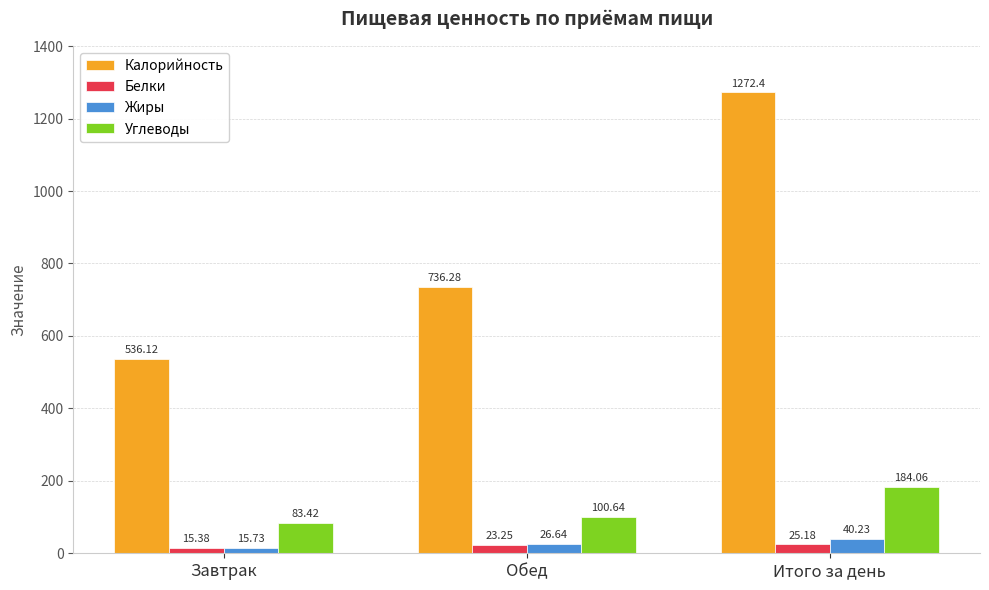

What is the sum of all Углеводы values?

368.1